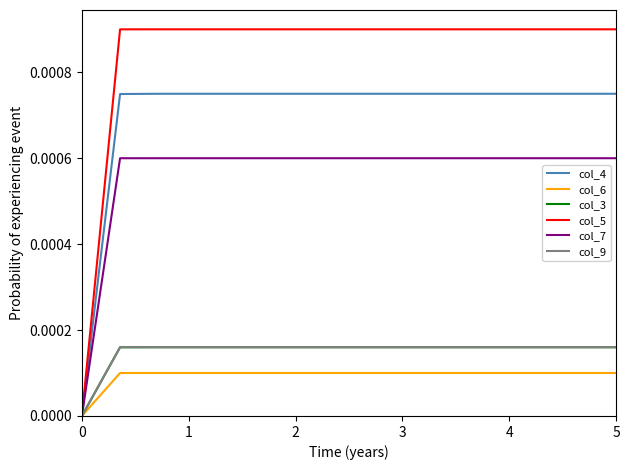

How many values in col_9 are above zero?

14